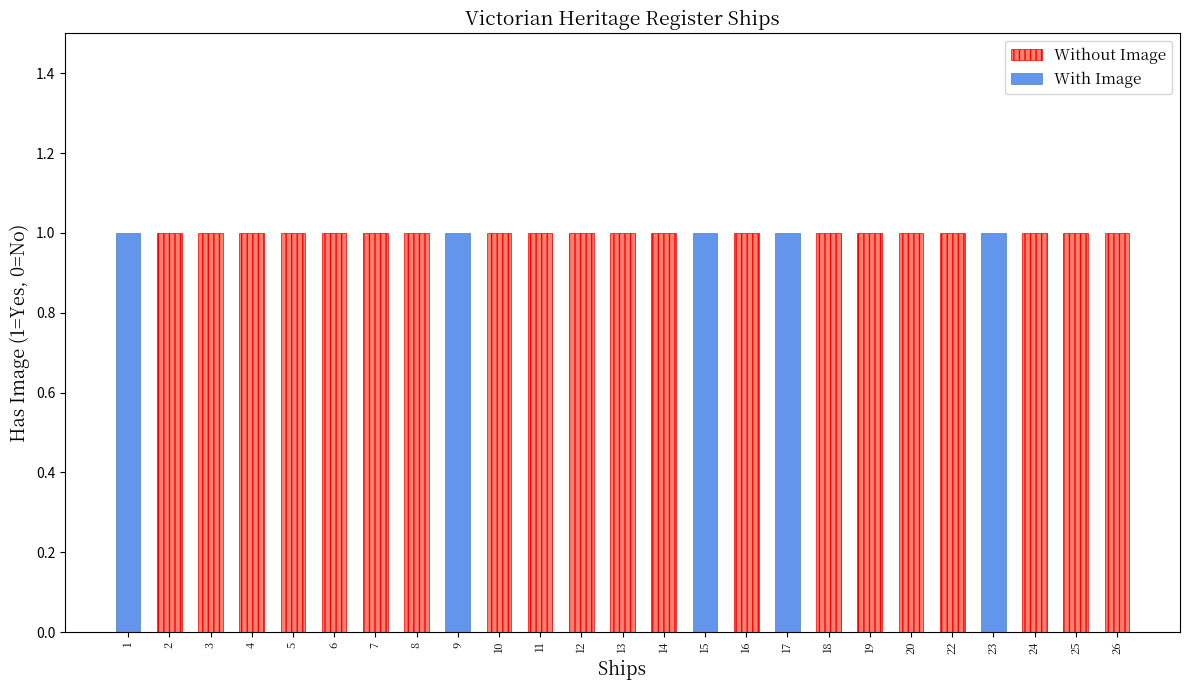

Count the With Image values in the range 0 to 1.

25